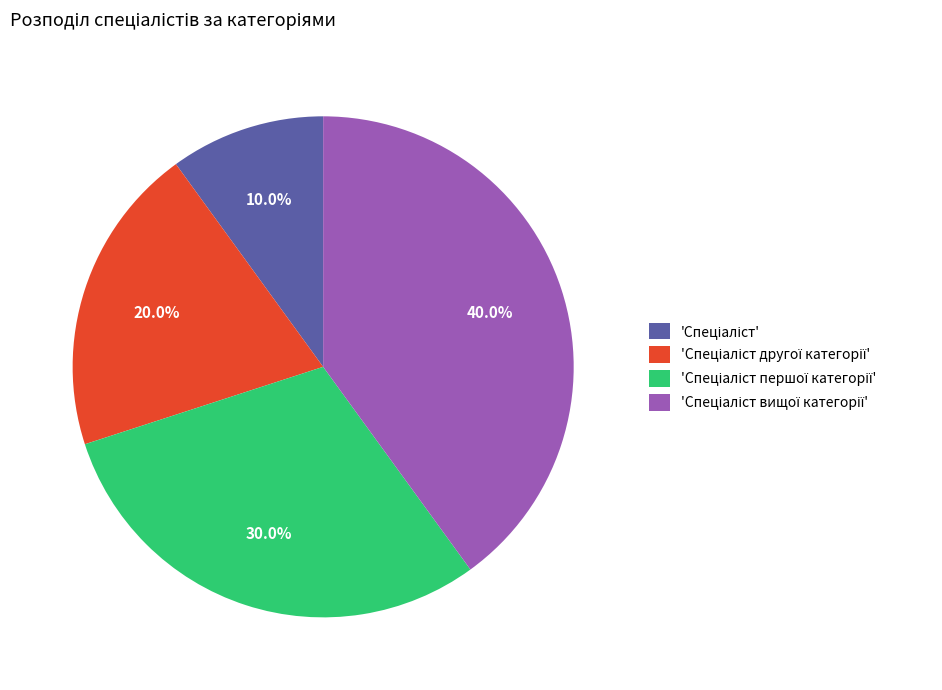

Is there any slice that represents more than half of the pie?

No